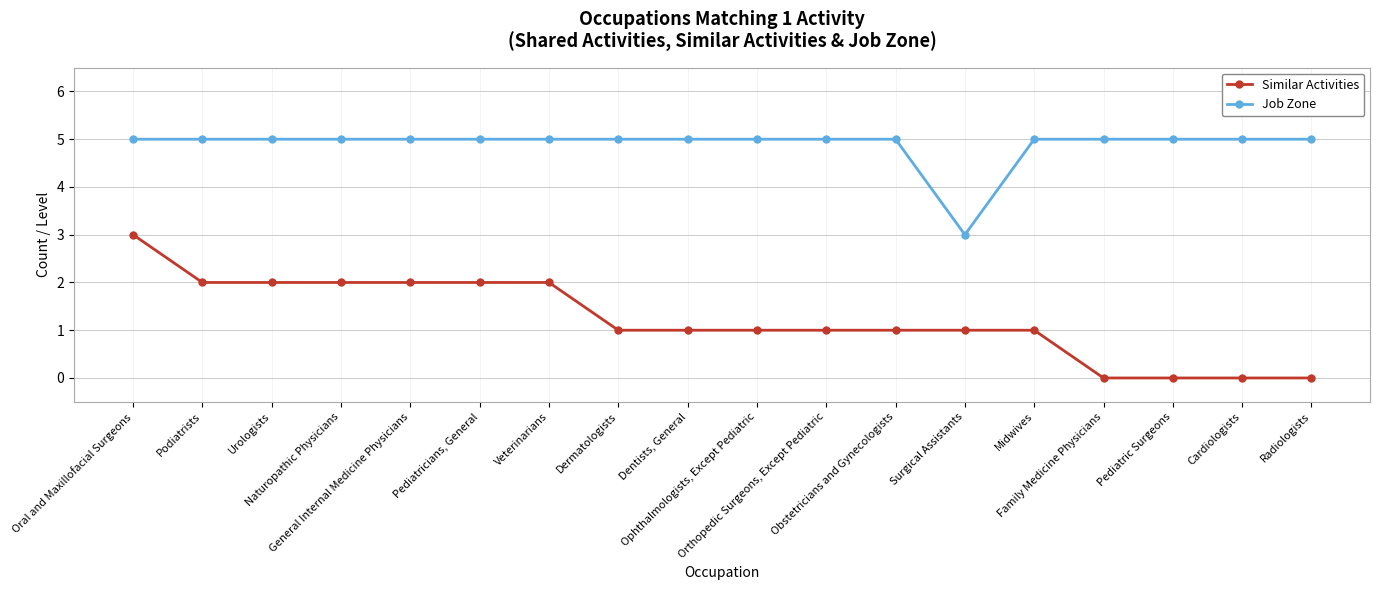

Reading right to left, what are all the values shown in this chart?

Similar Activities: 0	0	0	0	1	1	1	1	1	1	1	2	2	2	2	2	2	3
Job Zone: 5	5	5	5	5	3	5	5	5	5	5	5	5	5	5	5	5	5